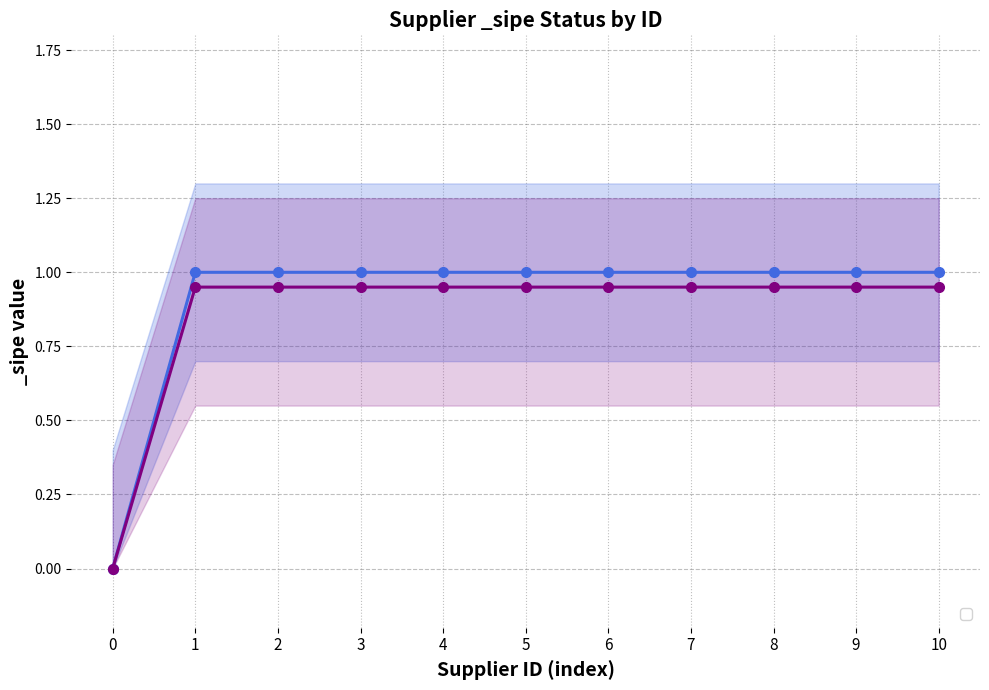

True or false: _sipe_alt_lower and _sipe_lower cross at least once.

False